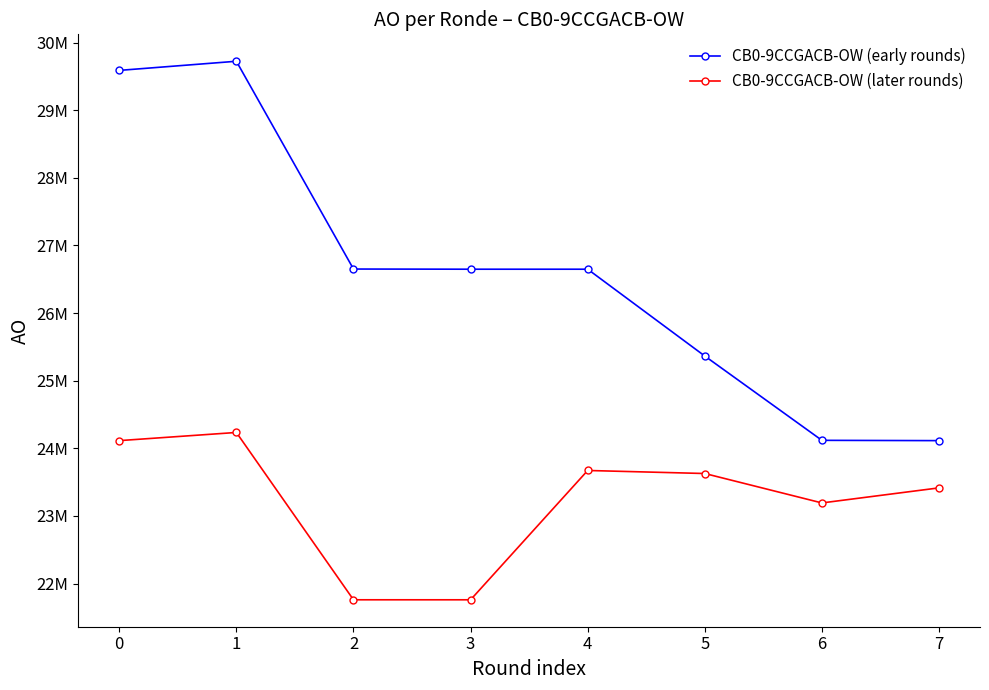

What is the difference between the second highest and second lowest values in the CB0-9CCGACB-OW (later rounds) series?

2353377